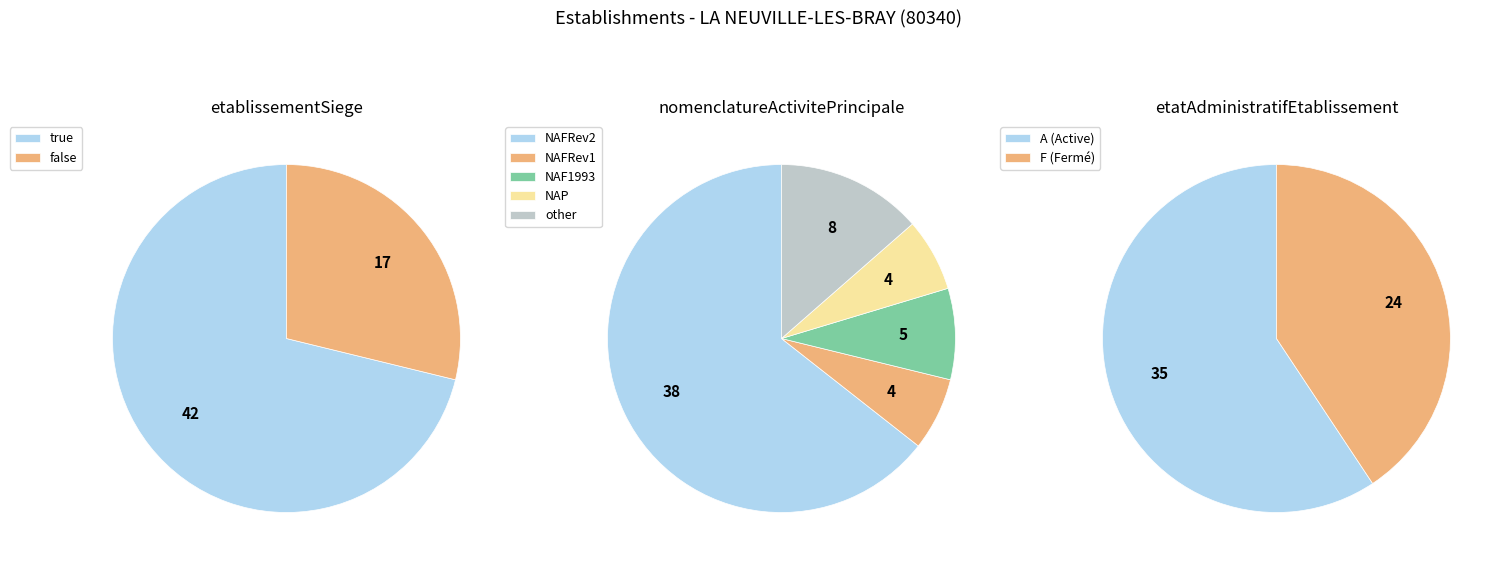

What percentage is the NAP slice, to the nearest percent?

7%